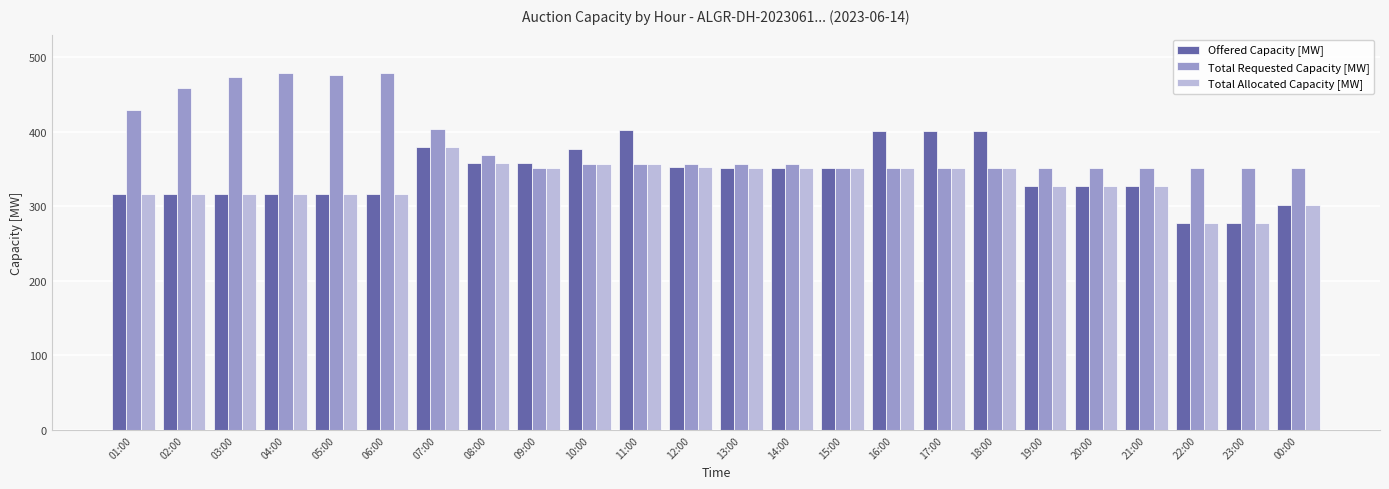

Read the Total Allocated Capacity [MW] value at 04:00.

317